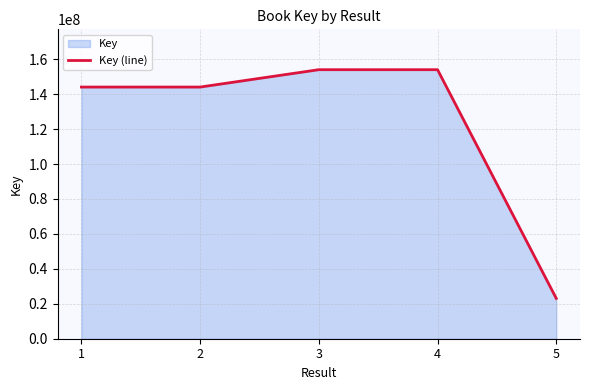

How many lines are shown in the chart?

1